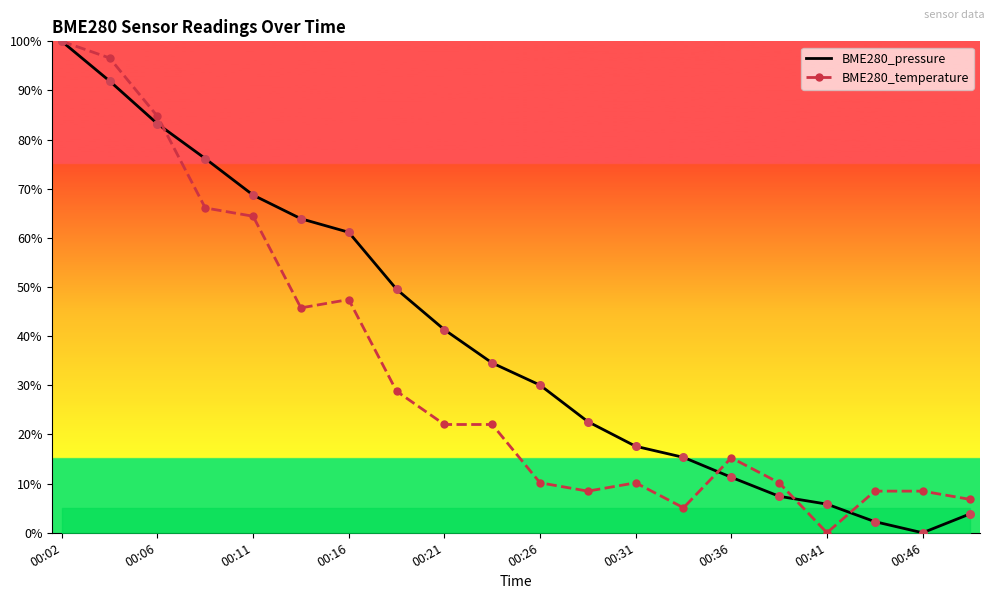

At how many categories does at least one series exceed 69?

4